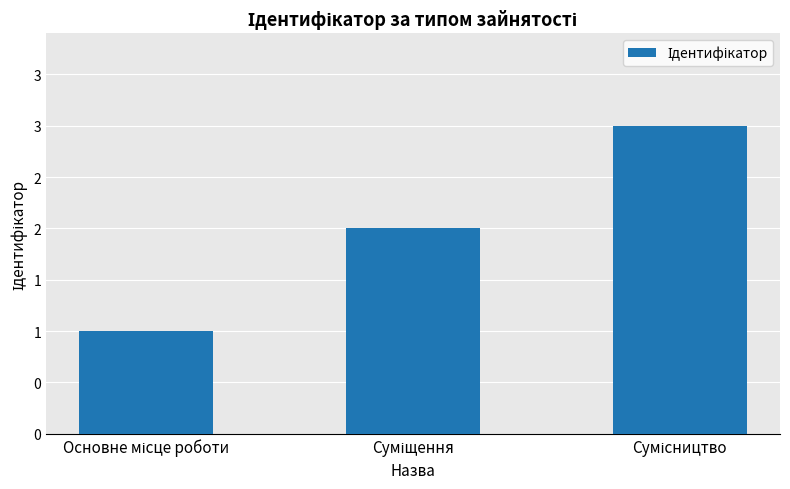

Are the bars horizontal?

No